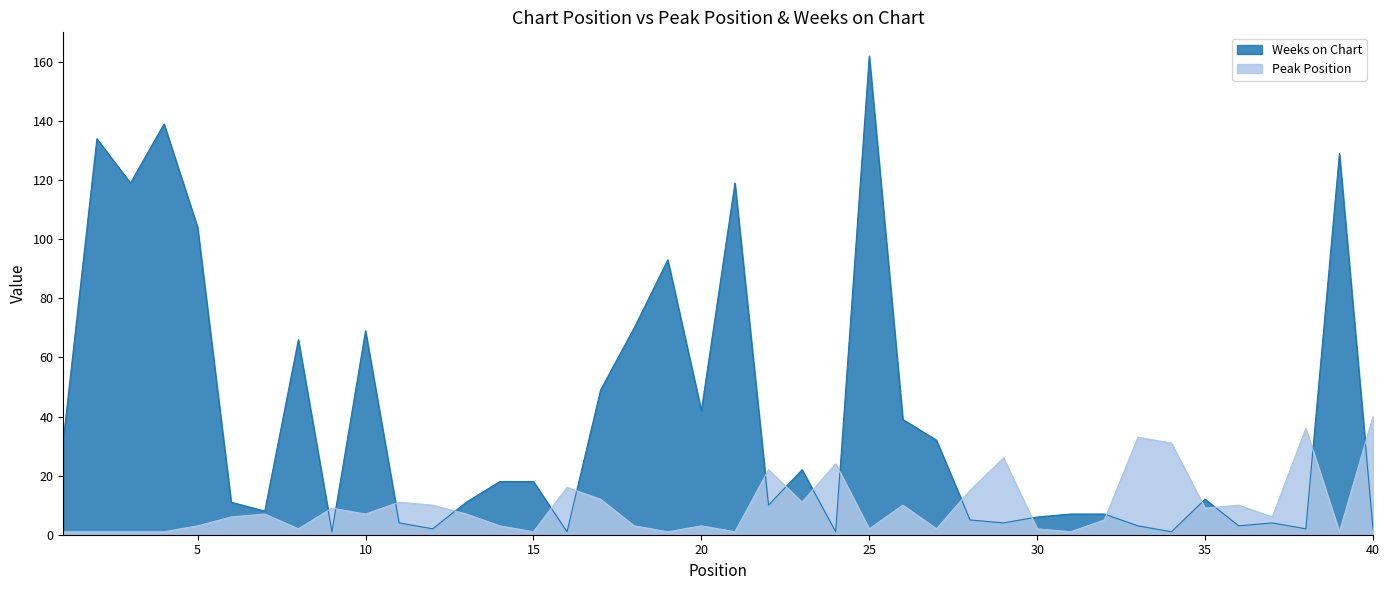

Which series has the widest spread of values?

Weeks on Chart